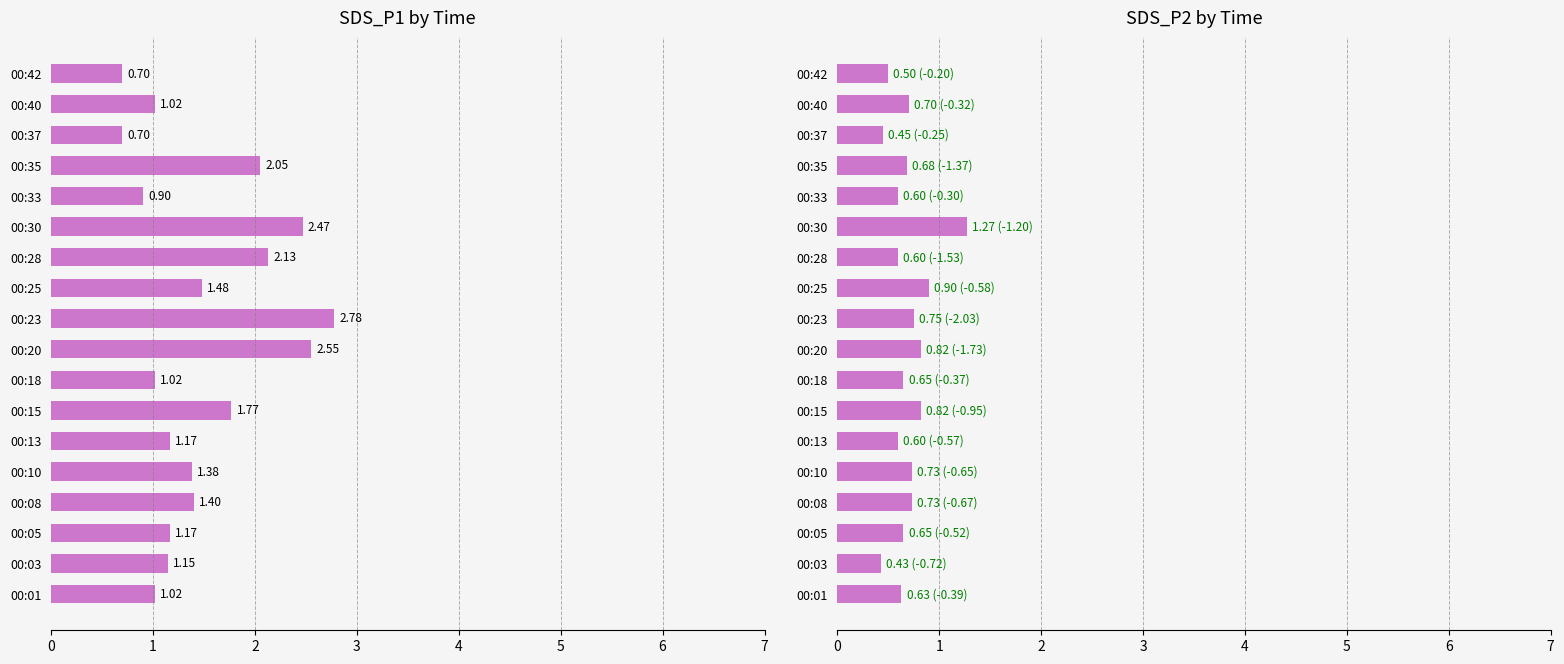

What is the maximum value for SDS_P1?

2.8